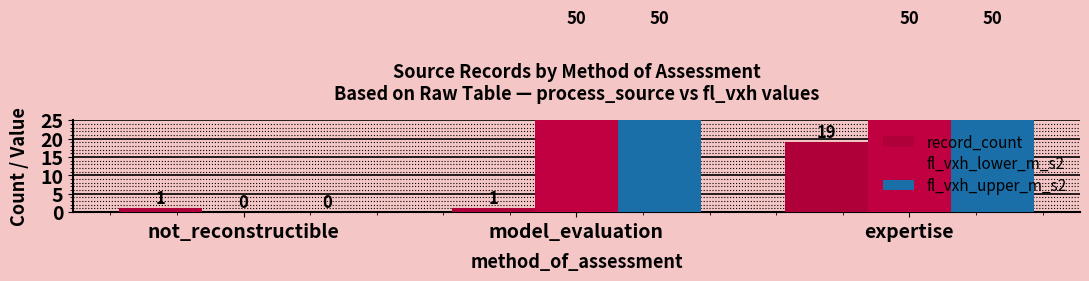

What are all the series names shown in the legend?

record_count, fl_vxh_lower_m_s2, fl_vxh_upper_m_s2